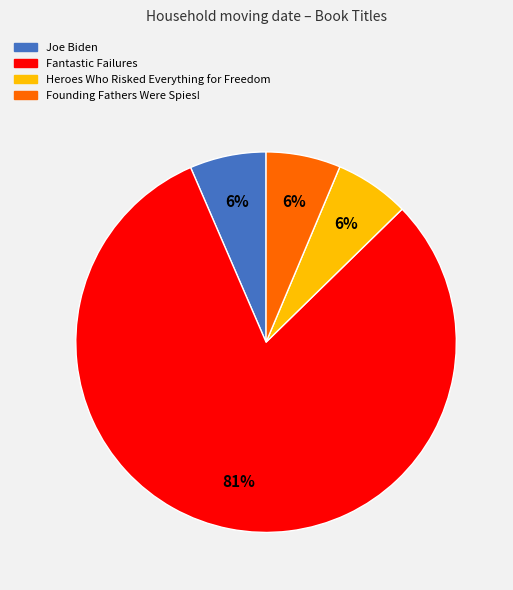

Is there any slice that represents more than half of the pie?

Yes